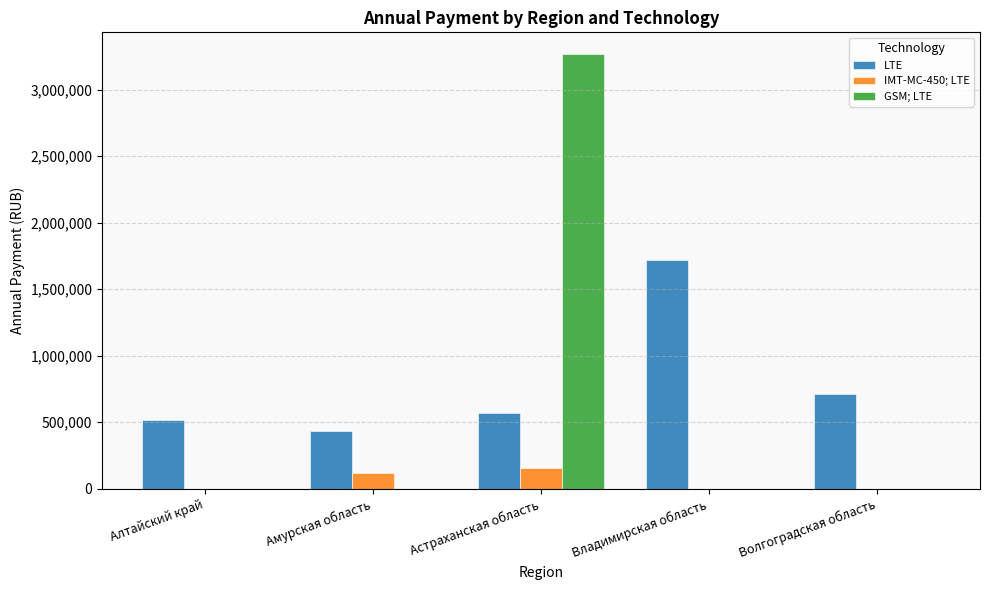

What is the sum of the IMT-MC-450; LTE values at Алтайский край and Астраханская область?

151008